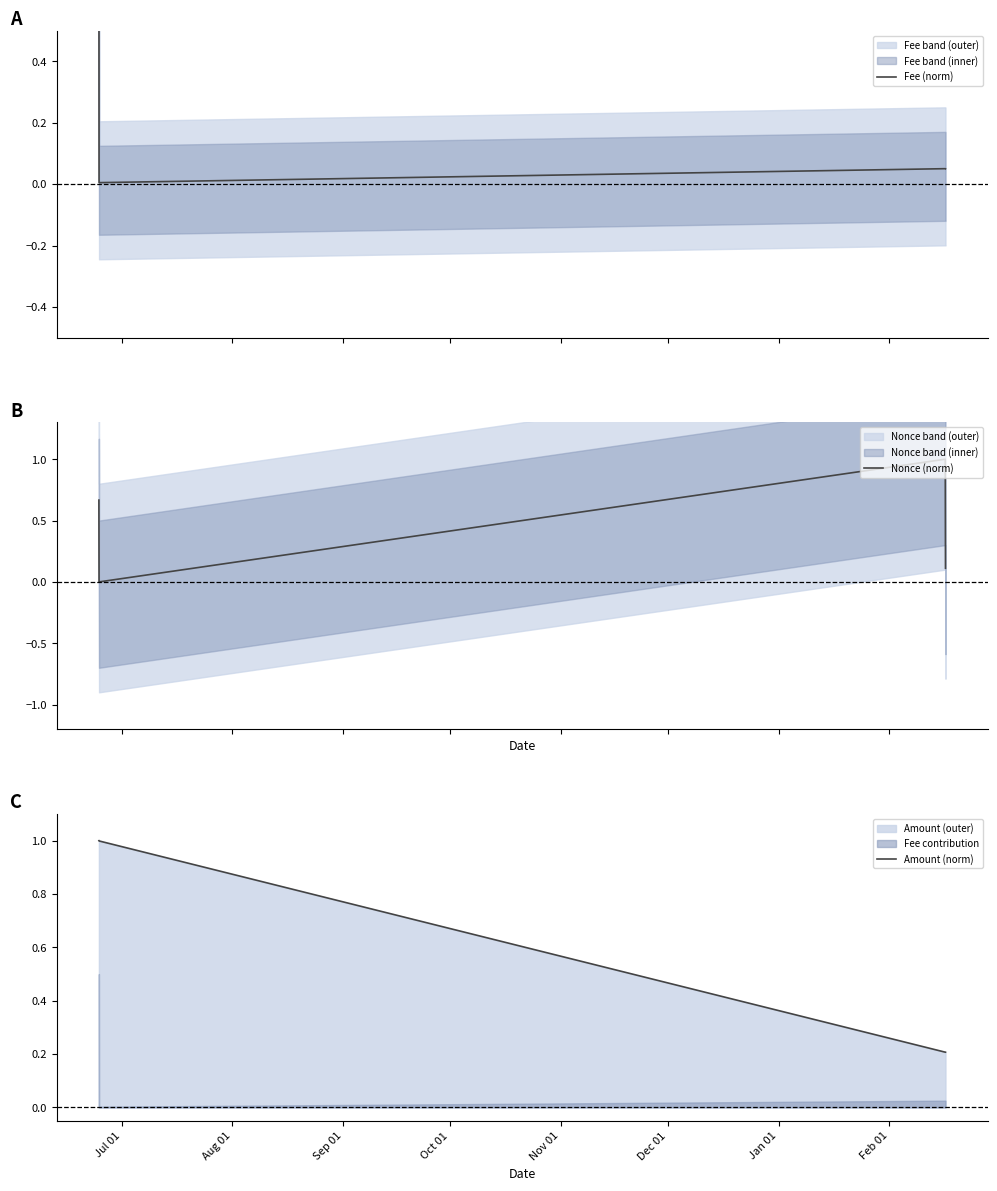

What is the maximum value for Nonce (norm)?

1.0